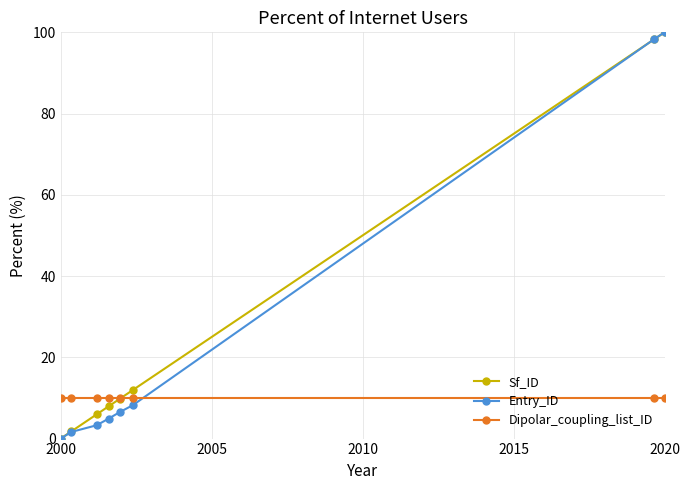

What is the lowest value of the Dipolar_coupling_list_ID series?

10.0